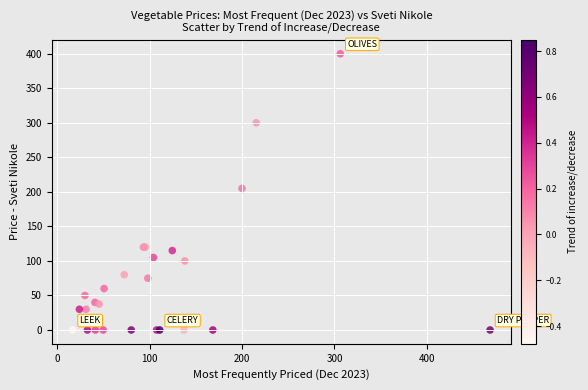

What Y value in the scatter plot is closest to 200?

205.0